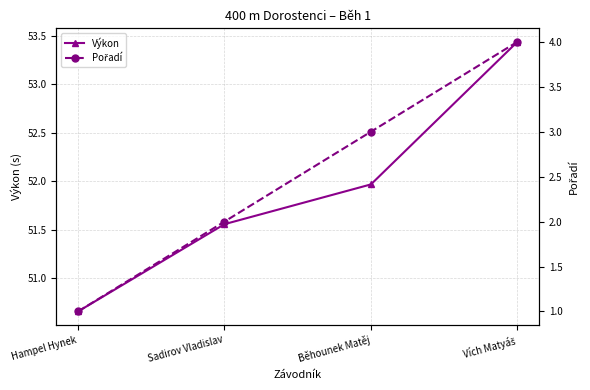

Which series has the widest spread of values?

Pořadí